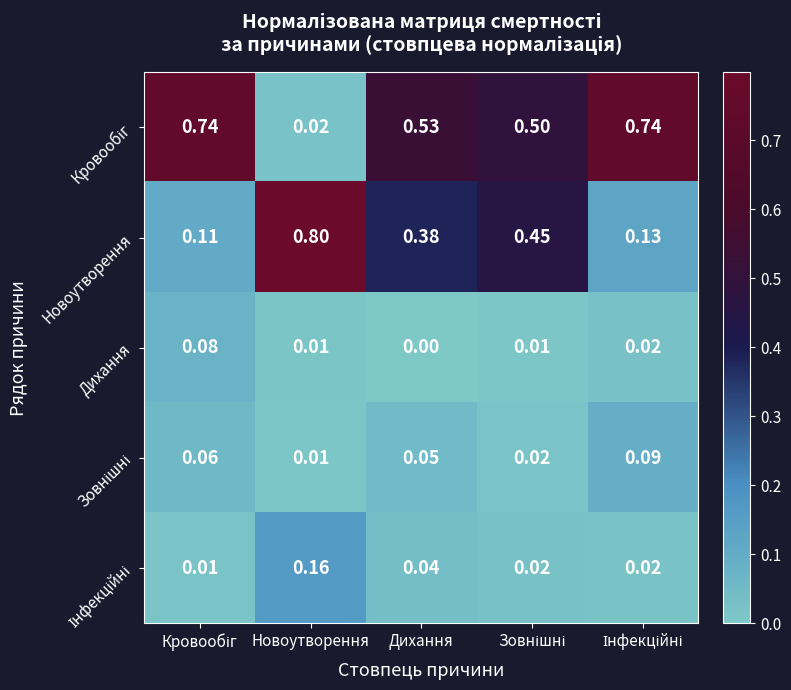

At which category does the chart reach its minimum across all series?

Дихання